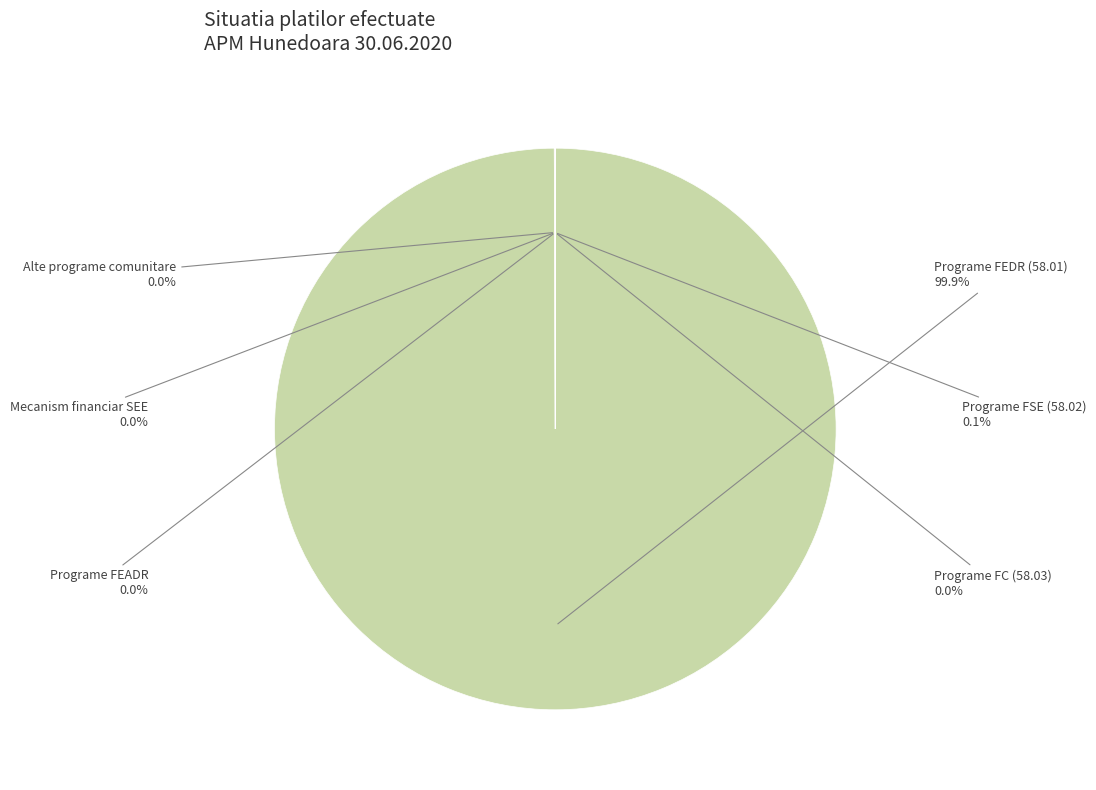

Is there a majority slice in this chart?

Yes